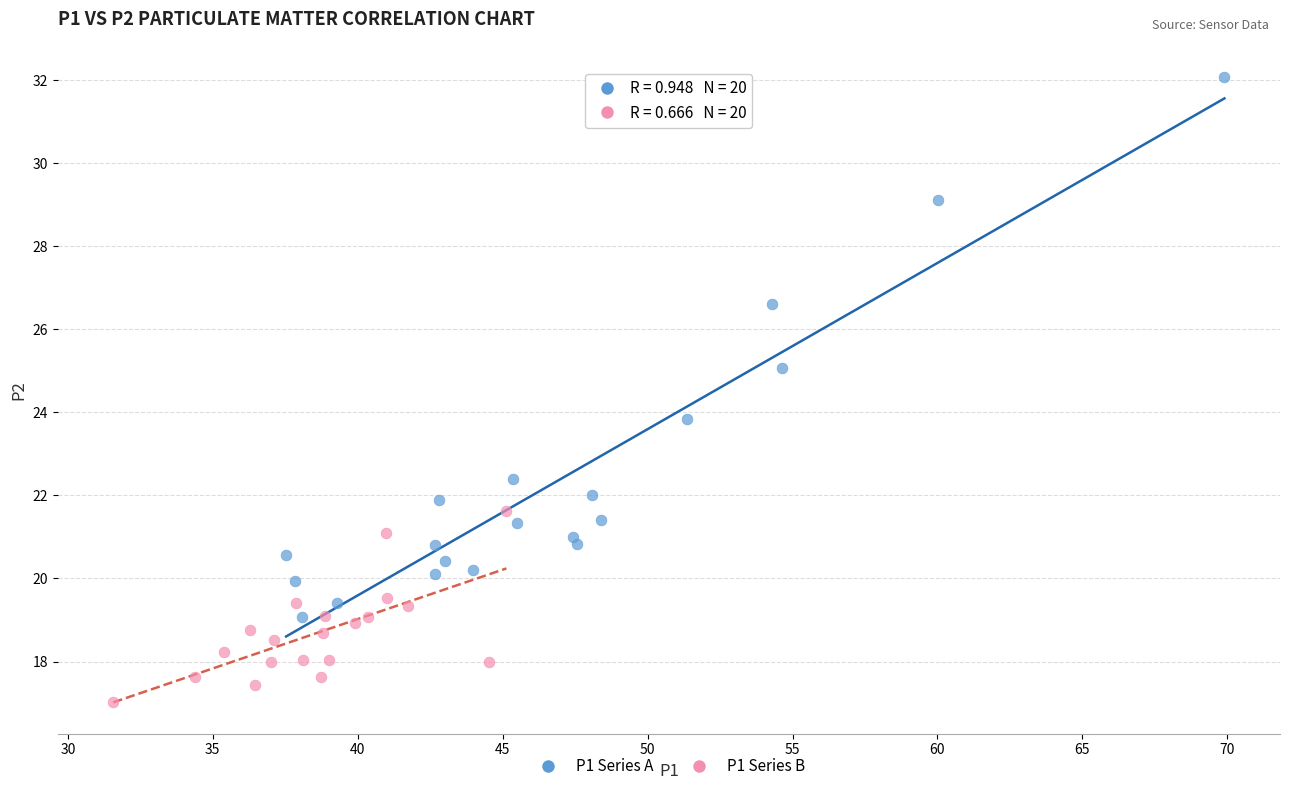

Which series contains the highest Y value?

P1 Series A